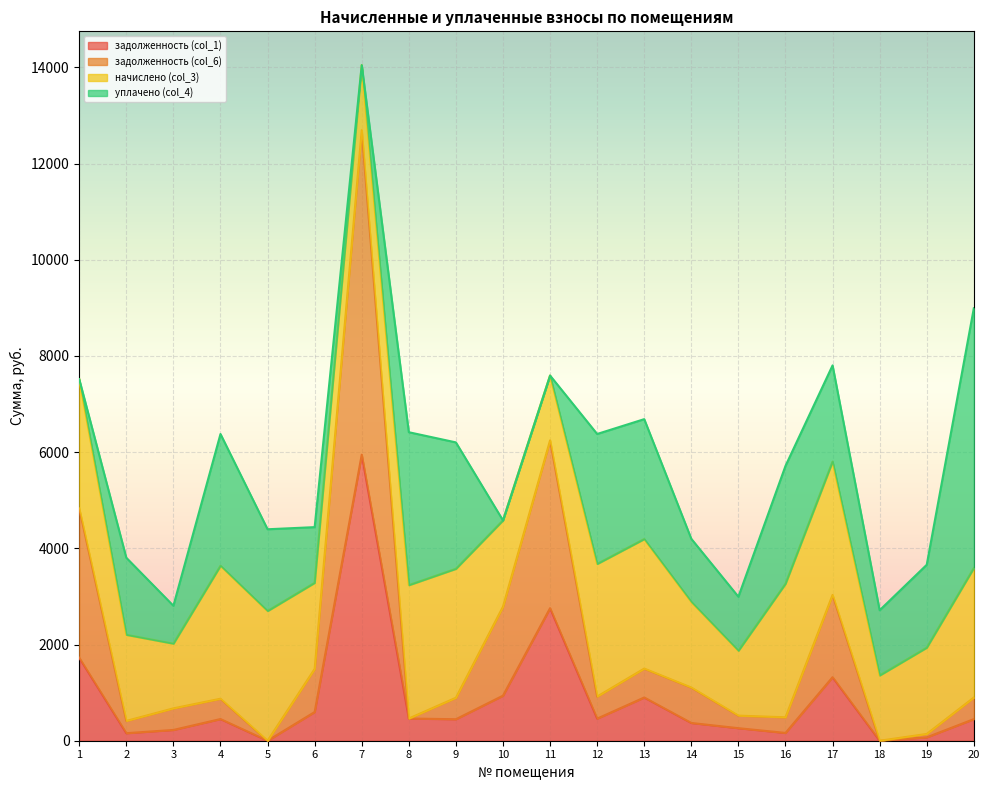

What is the difference between the second highest and second lowest values in the задолженность (col_1) series?

2756.2